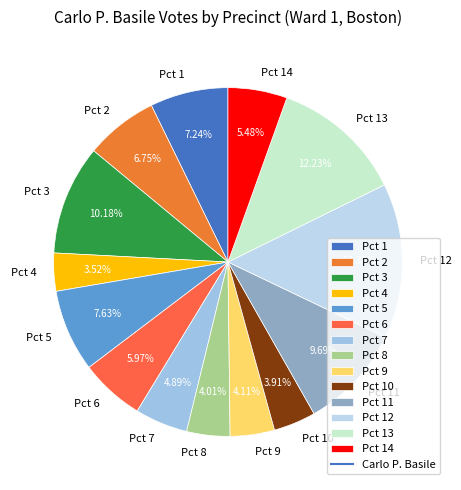

Is there any slice that represents more than half of the pie?

No